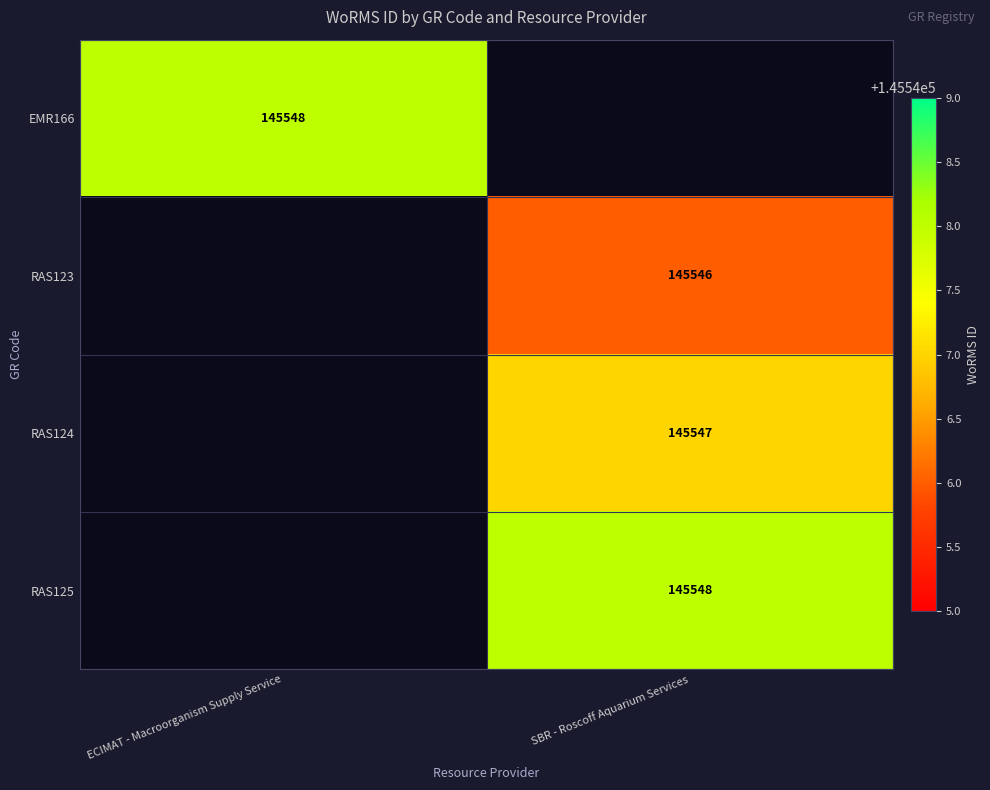

True or false: RAS124 has a value of 145547 at SBR - Roscoff Aquarium Services.

True